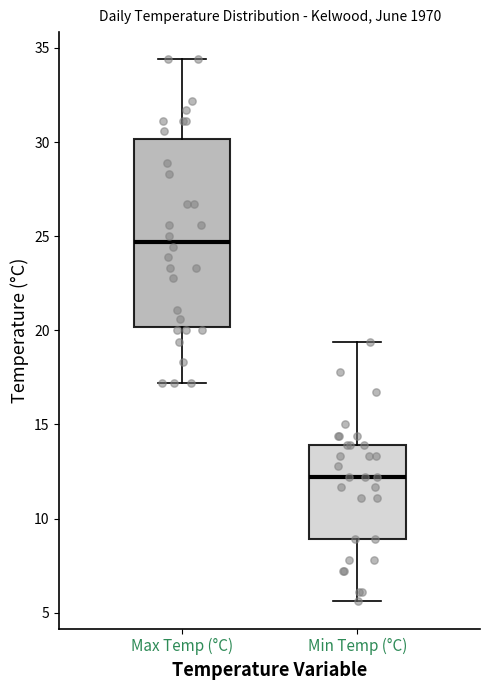

Where is the lower edge of the box for Max Temp (°C) on the y-axis? The values are not printed on the chart, so give them approximately, as read against the axis.

20.0